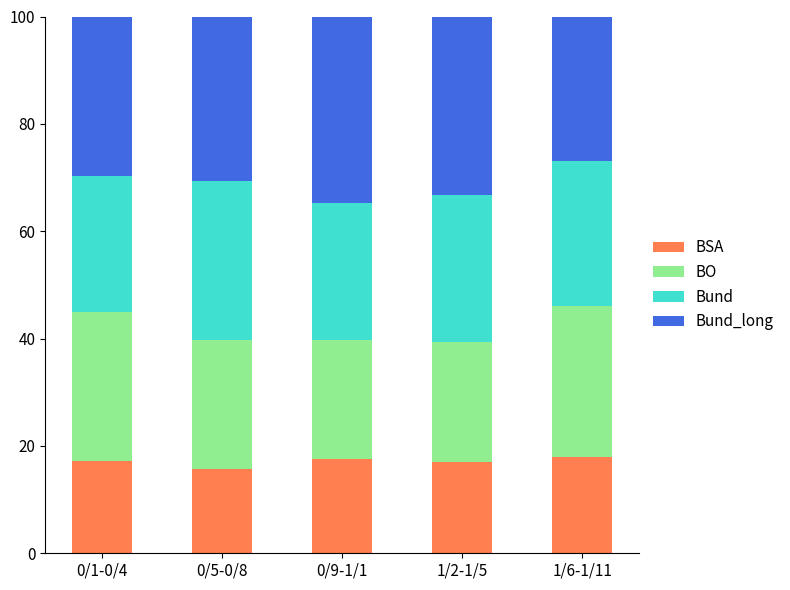

The BSA series shows 10.3 at 1/6-1/11. True or false?

False